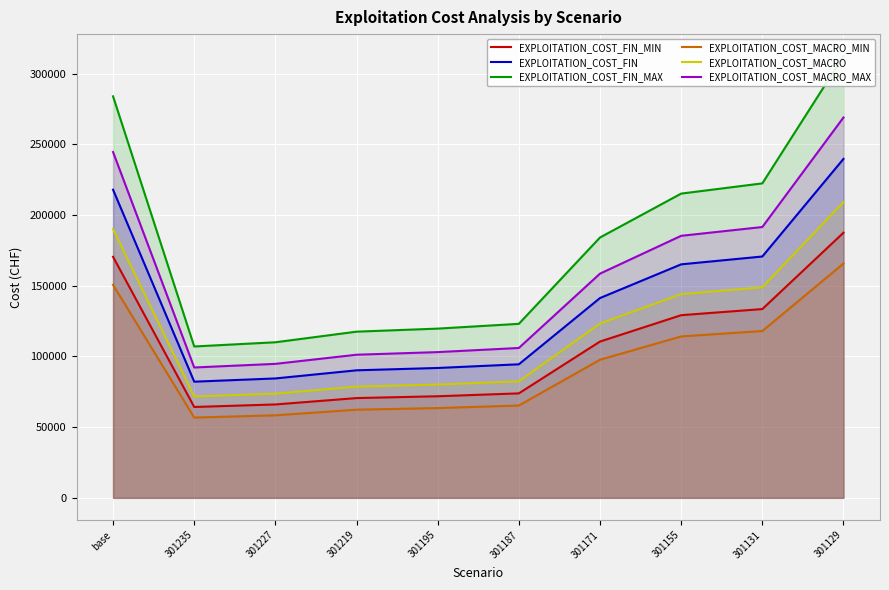

List the labels in order of EXPLOITATION_COST_MACRO_MIN value, smallest first.

301235, 301227, 301219, 301195, 301187, 301171, 301155, 301131, base, 301129